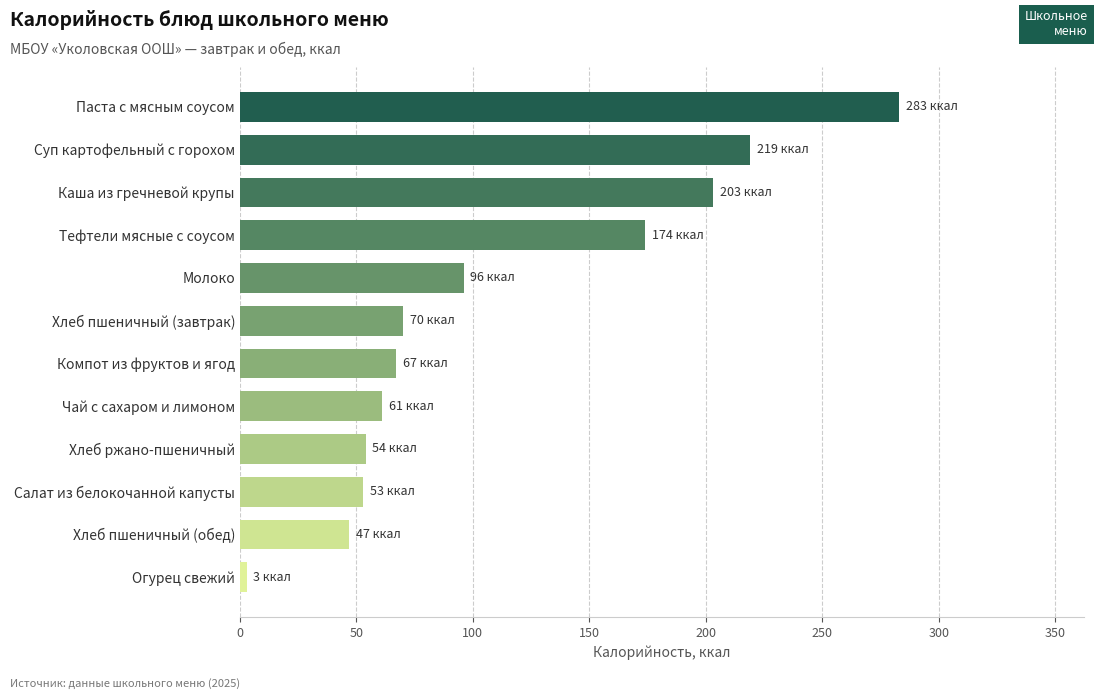

What is the label of the 3rd bar from the bottom?

Салат из белокочанной капусты